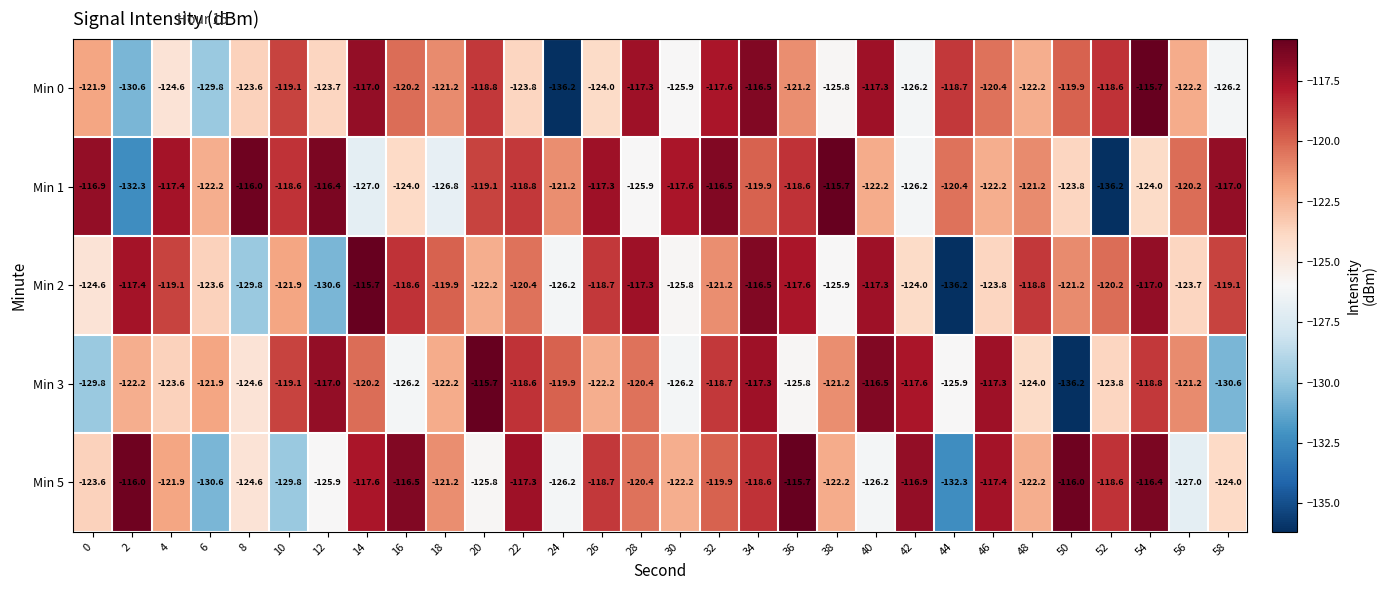

Read the Min 3 value at 42.

-117.6